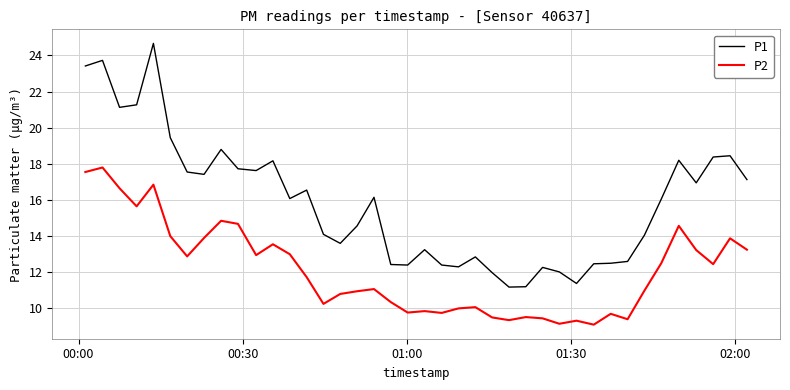

Which series has the largest range (max minus min)?

P1